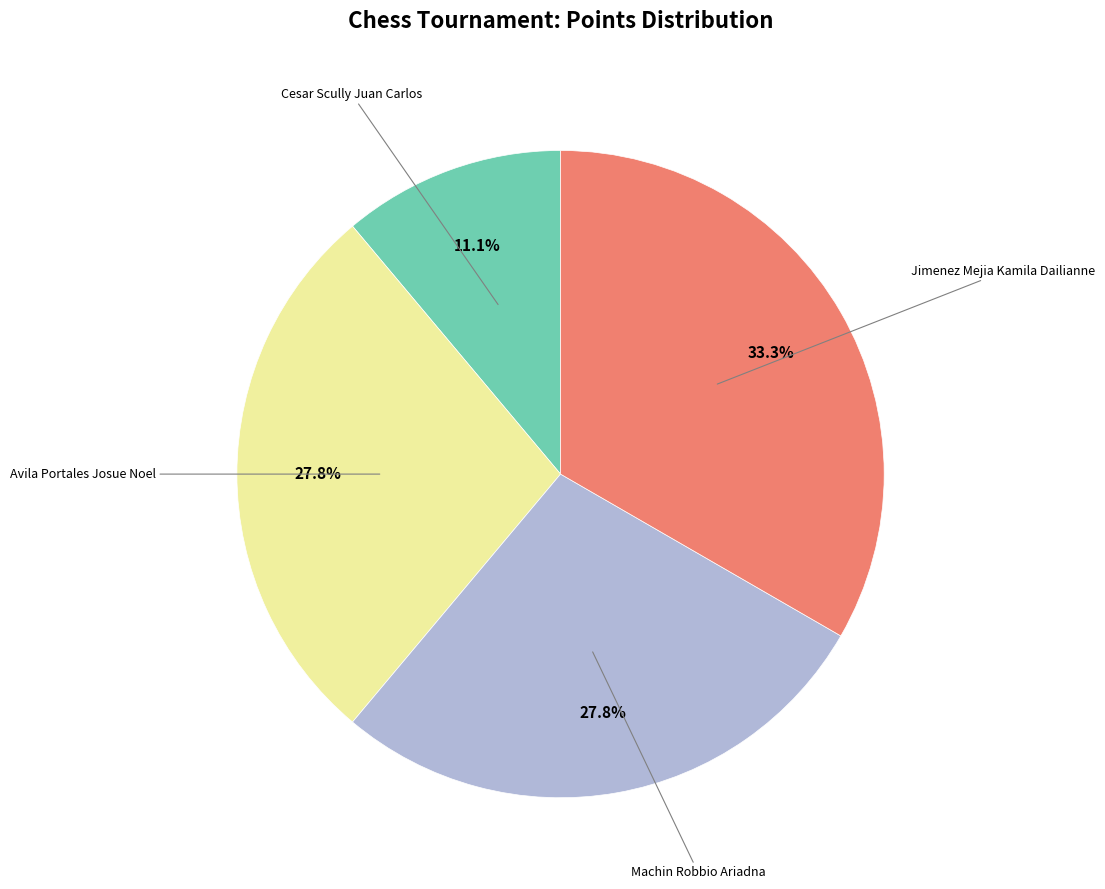

Is there any slice that represents more than half of the pie?

No